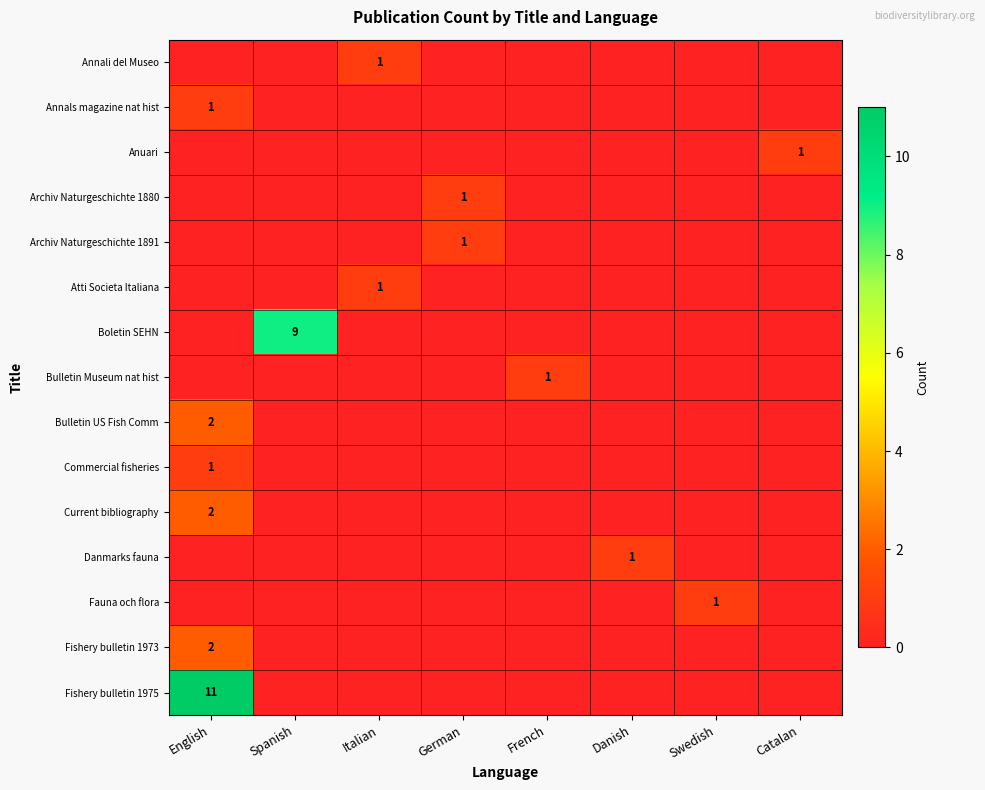

What is the spread (max minus min) of values at Danish?

1